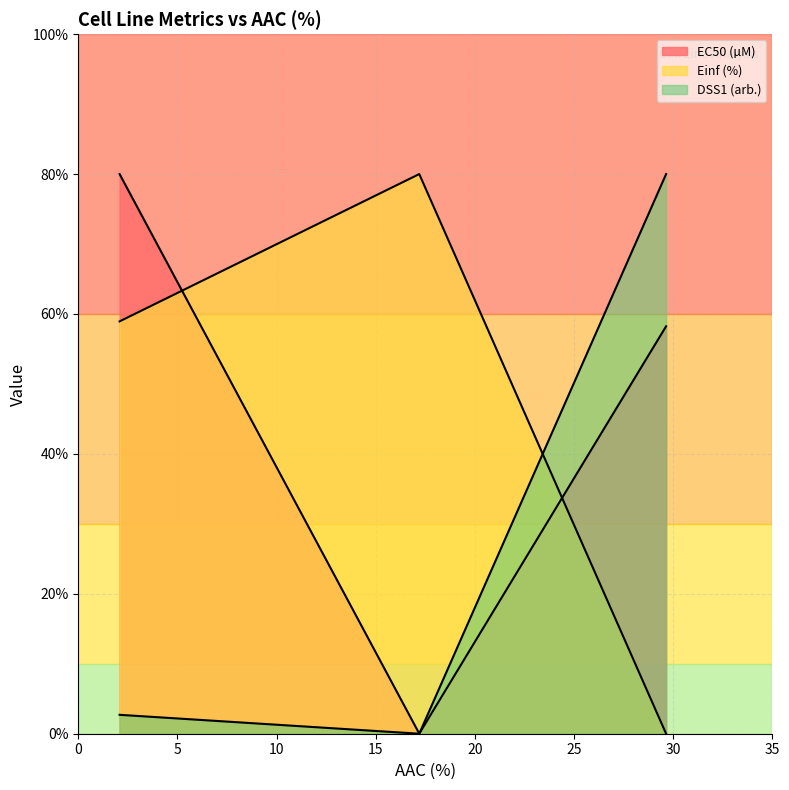

Reading left to right, what are all the values shown in this chart?

EC50 (µM): GDSC1000 rep 1=80.0	GDSC1000 rep 2=0.0	CTRPv2=58.2
Einf (%): GDSC1000 rep 1=58.9	GDSC1000 rep 2=80.0	CTRPv2=0.0
DSS1 (arb.): GDSC1000 rep 1=2.7	GDSC1000 rep 2=0.0	CTRPv2=80.0